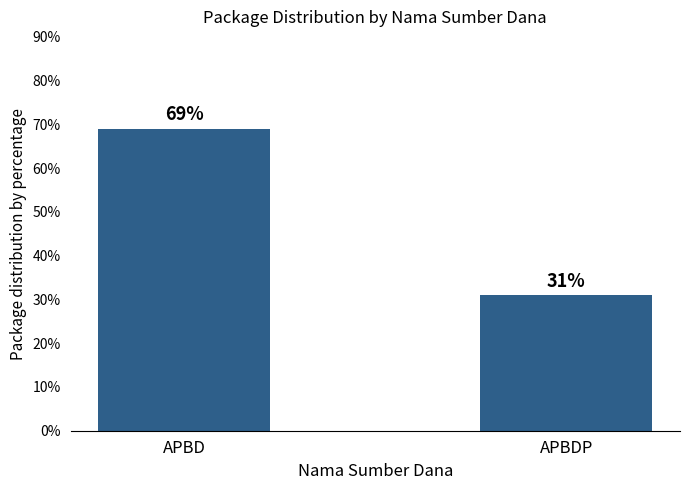

What is the difference between the values at APBDP and APBD?

38